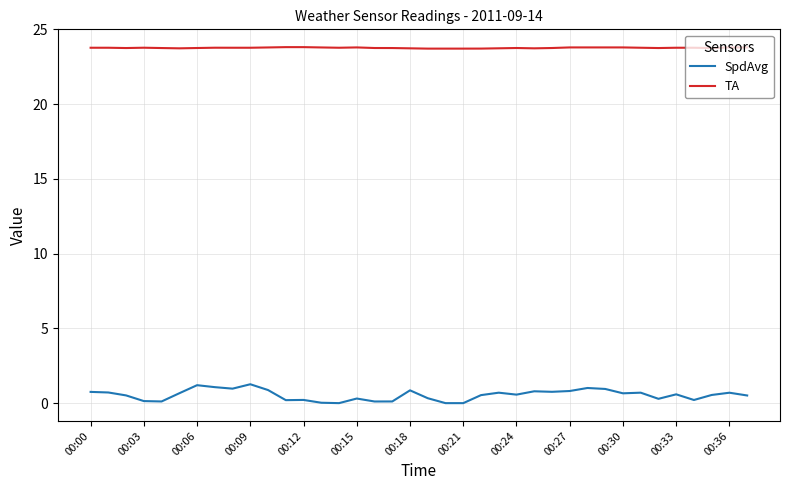

Rank the series by their maximum value, from highest to lowest.

TA, SpdAvg